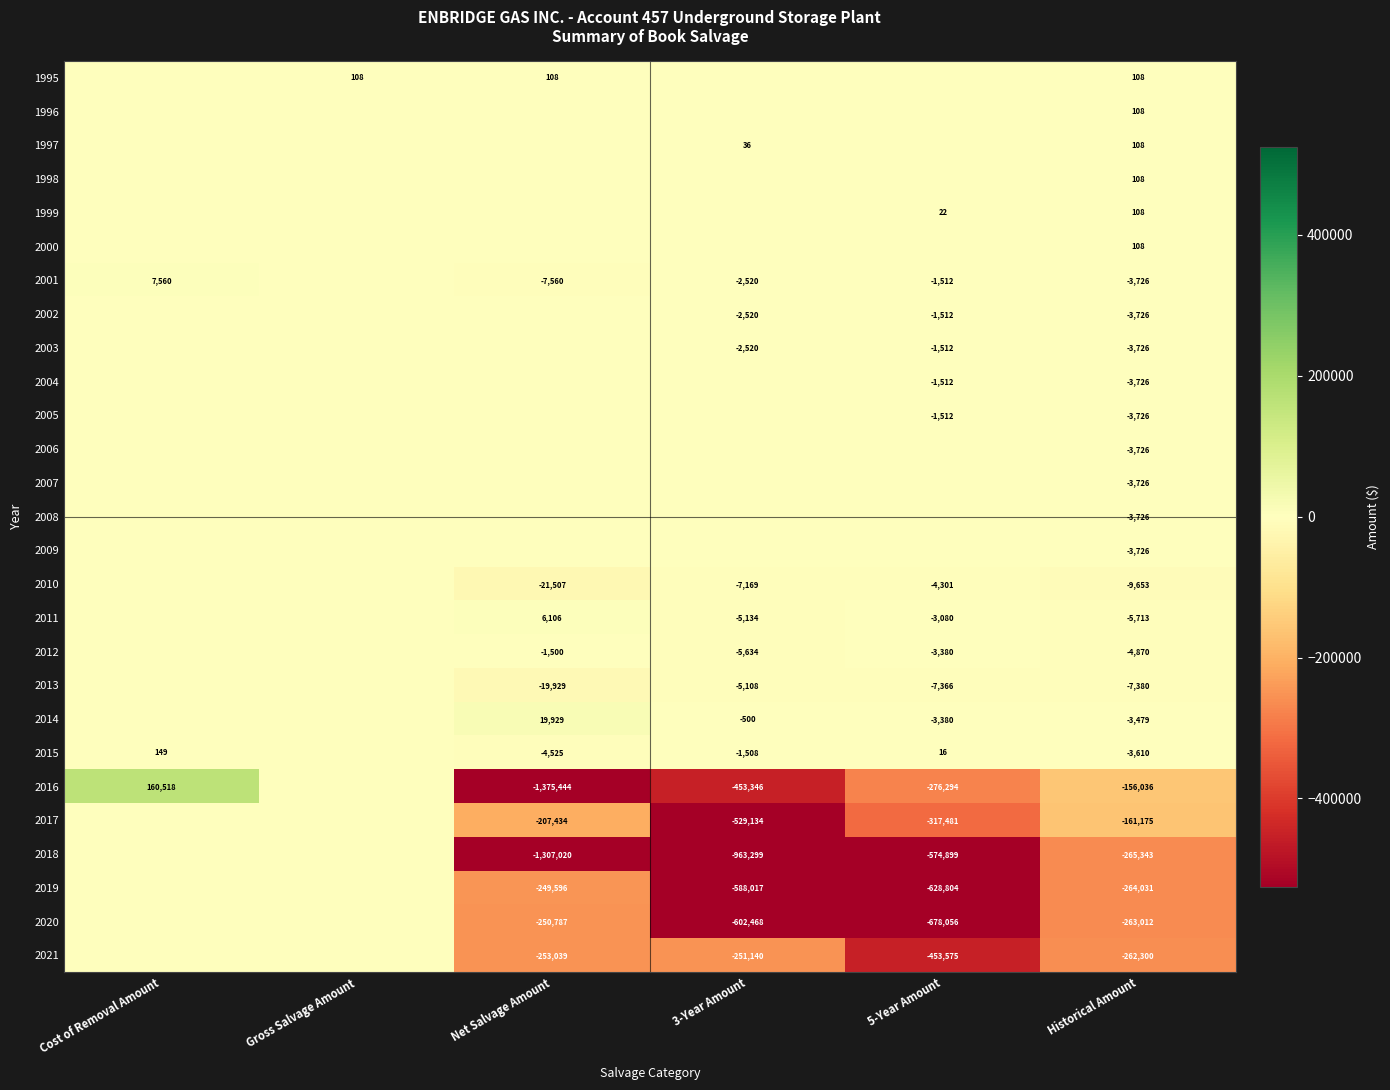

How many distinct data groups are displayed?

27